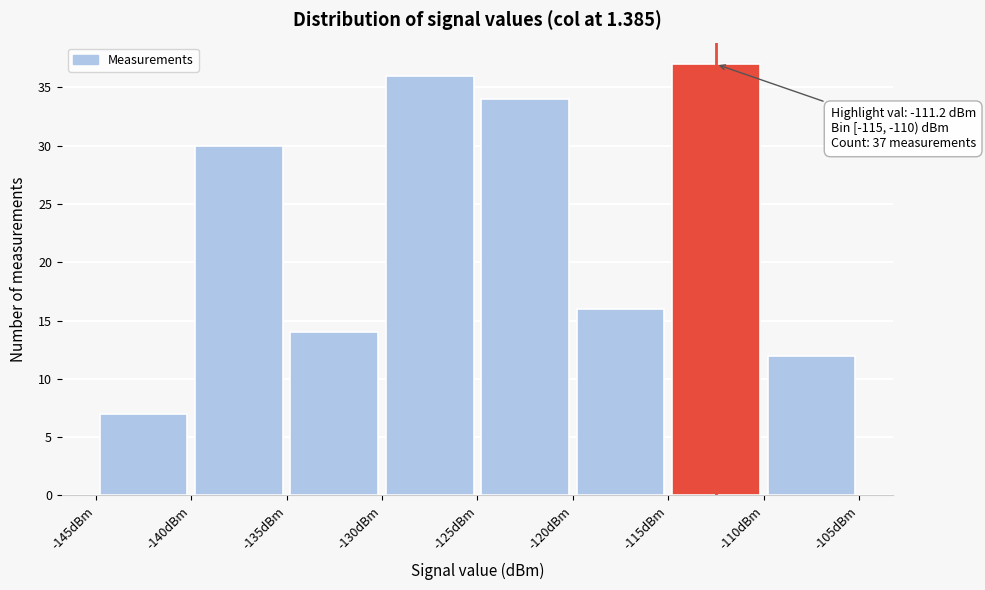

Which range on the x-axis has the tallest bar?

-115 to -110